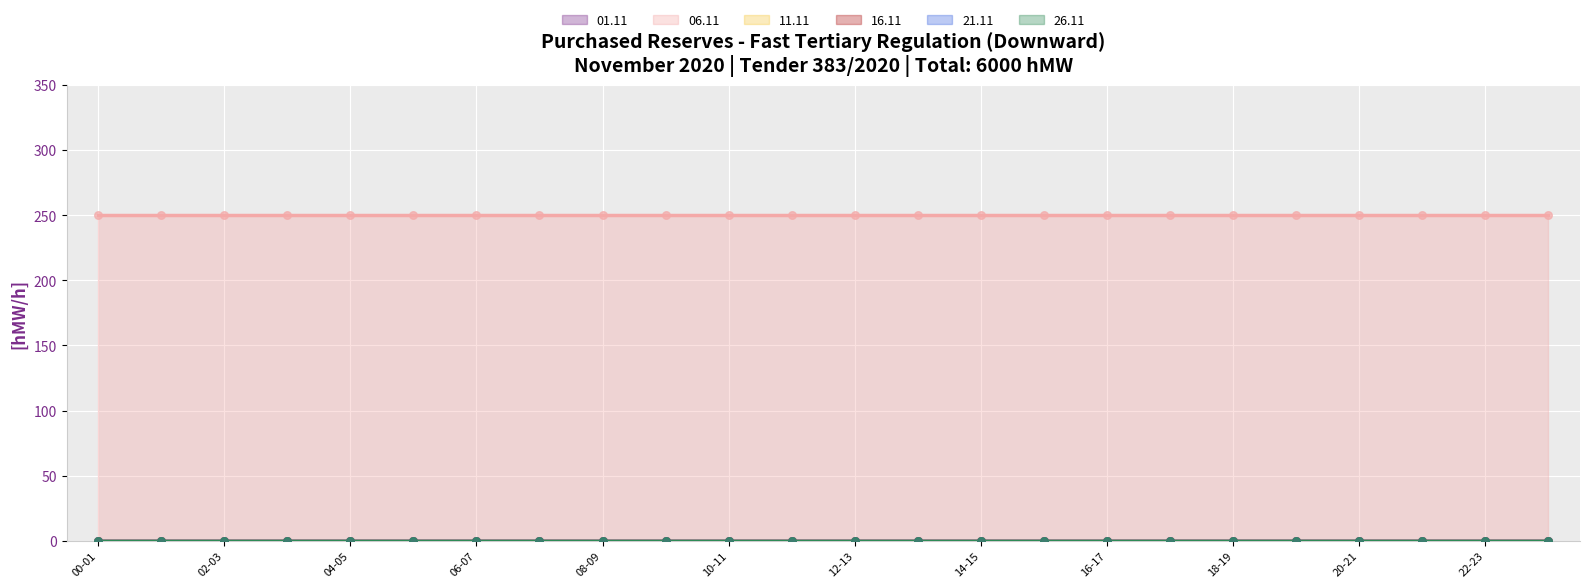

Which series reaches the minimum Y coordinate?

01.11